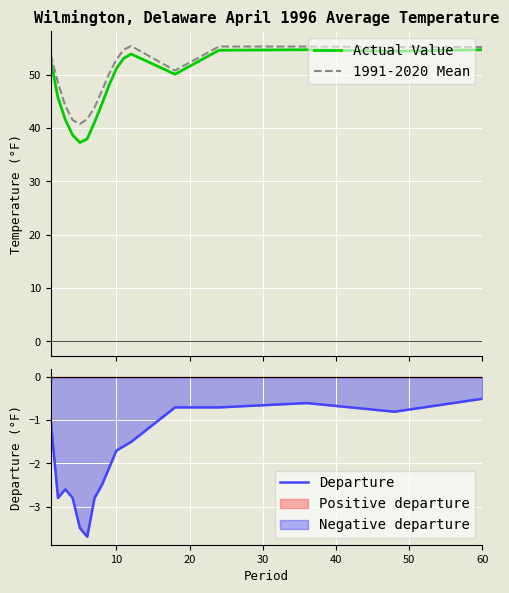

True or false: Departure and 1991-2020 Mean intersect in this chart.

False